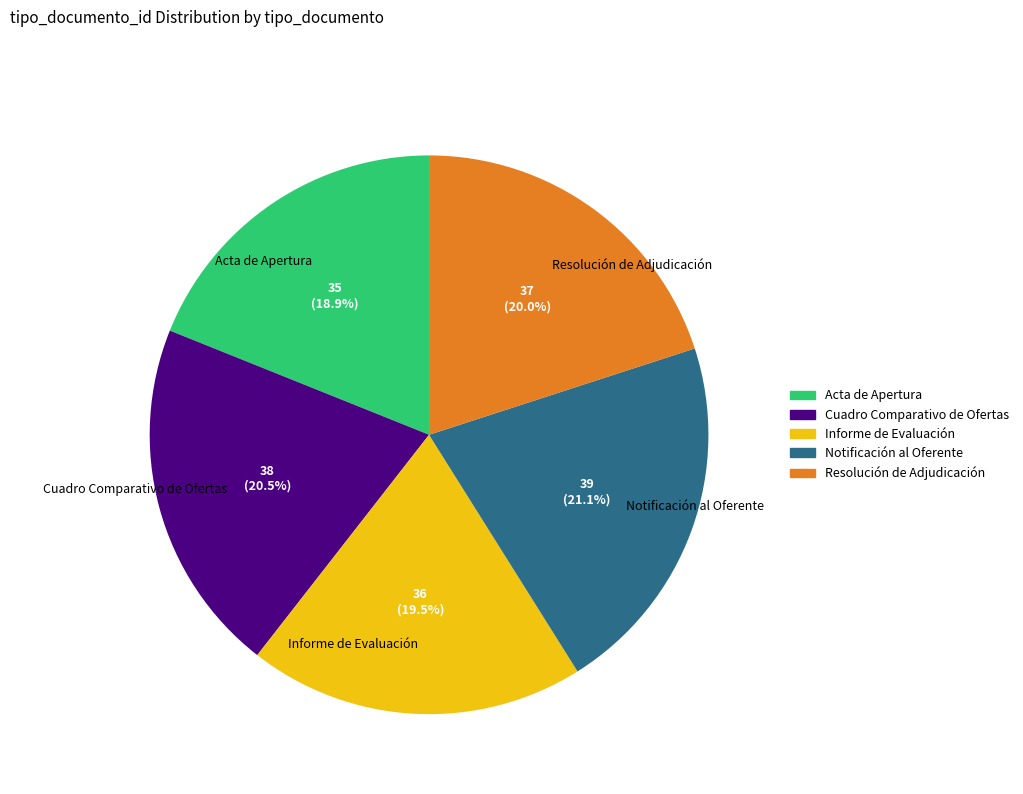

What percentage is the Resolución de Adjudicación slice, to the nearest percent?

20%